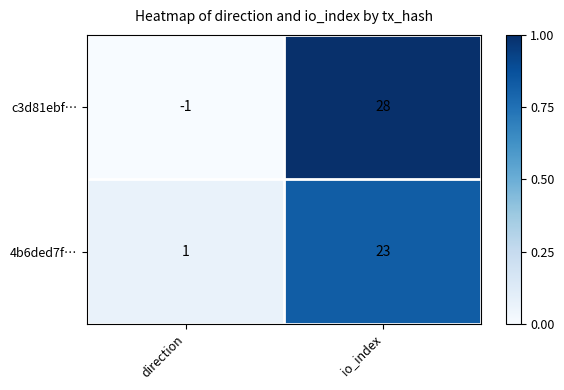

Reading left to right, list all the values displayed in this chart.

c3d81ebf…: -1	28
4b6ded7f…: 1	23